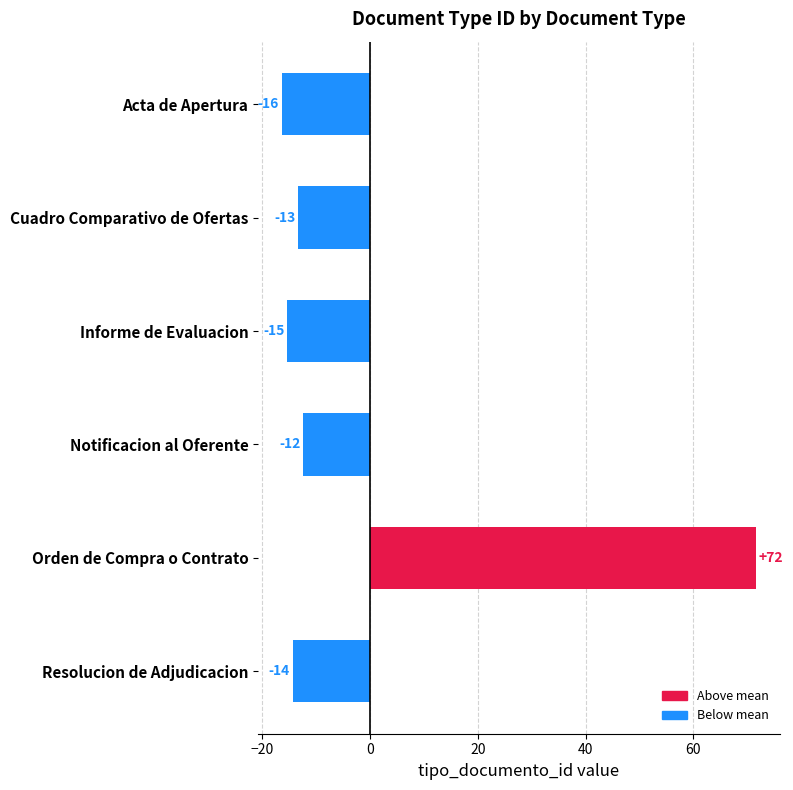

How many bars are there in total?

6